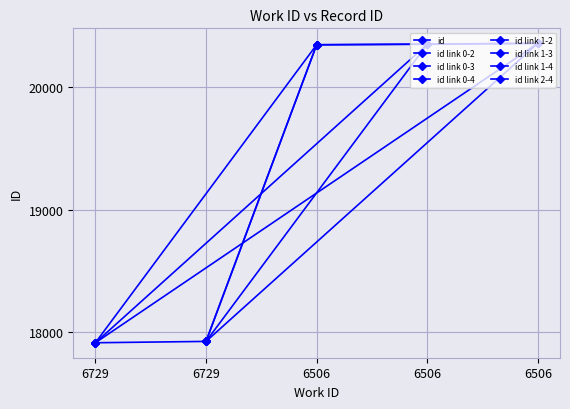

Which category has the highest value across all series?

6506